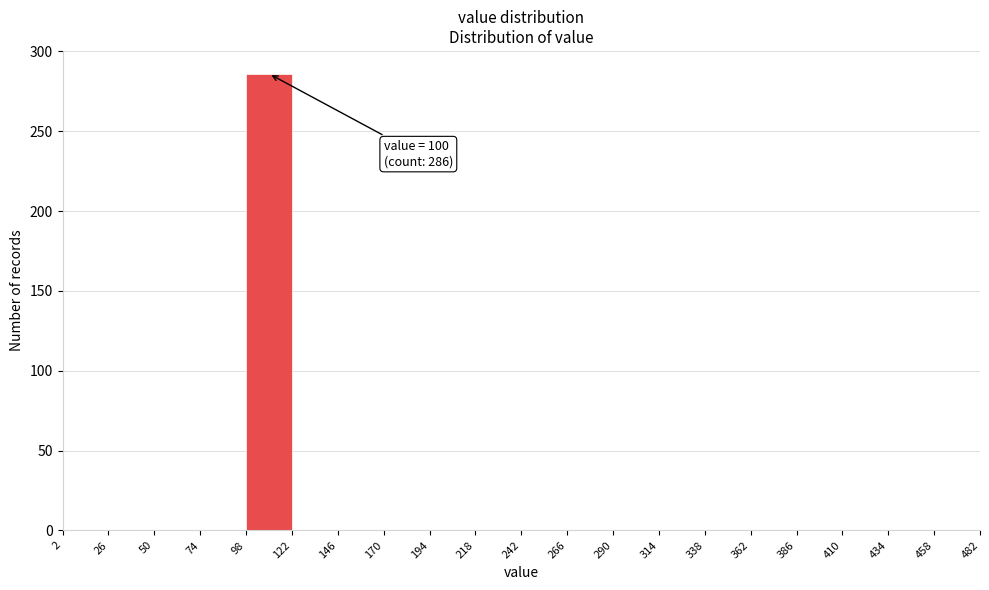

Over which range of the x-axis is the bar tallest?

98 to 122